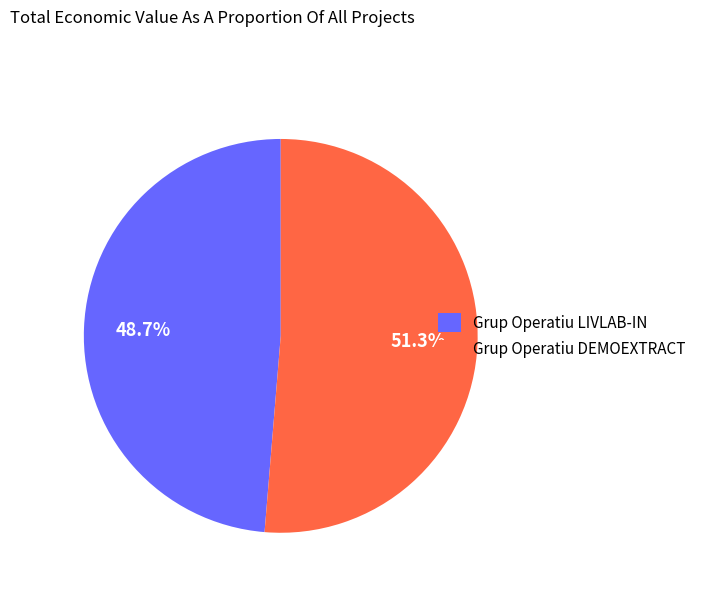

What percentage is the Grup Operatiu DEMOEXTRACT slice, to the nearest percent?

51%